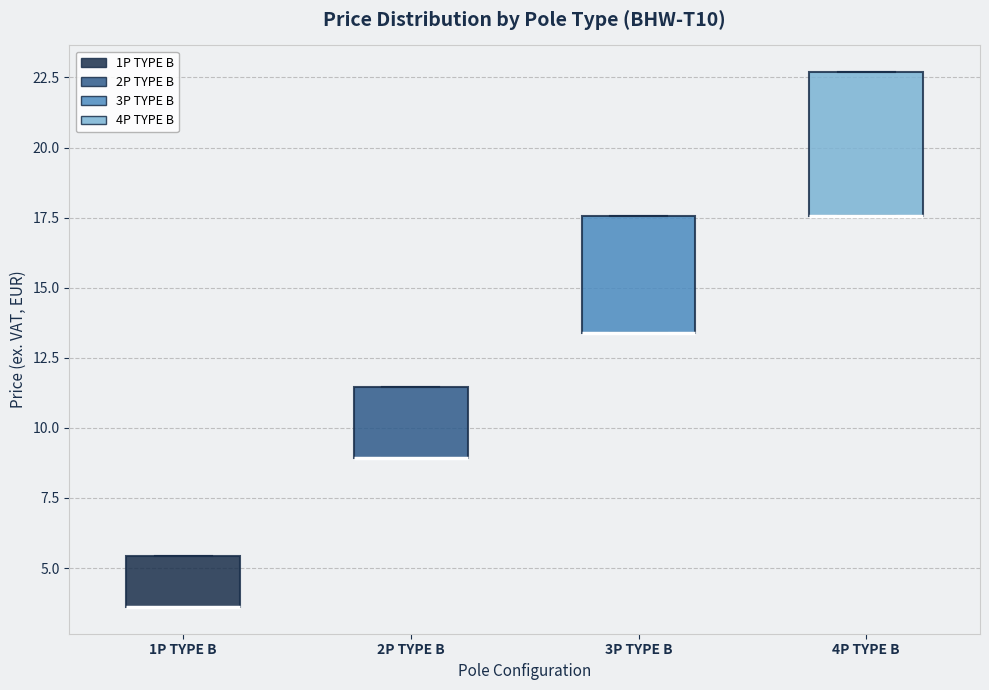

Reading left to right, transcribe this box plot: for each box, give where its median line is, the range the box spans, and where its two whiskers end, as read against the y-axis. The values are not printed on the chart, so give them approximately, as read against the axis.

1P TYPE B: median 3.5 (drawn on the box's lower edge), box 3.5 to 5.5, whiskers 3.5 to 5.5
2P TYPE B: median 9.0 (drawn on the box's lower edge), box 9.0 to 11.5, whiskers 9.0 to 11.5
3P TYPE B: median 13.5 (drawn on the box's lower edge), box 13.5 to 17.5, whiskers 13.5 to 17.5
4P TYPE B: median 17.5 (drawn on the box's lower edge), box 17.5 to 22.5, whiskers 17.5 to 22.5